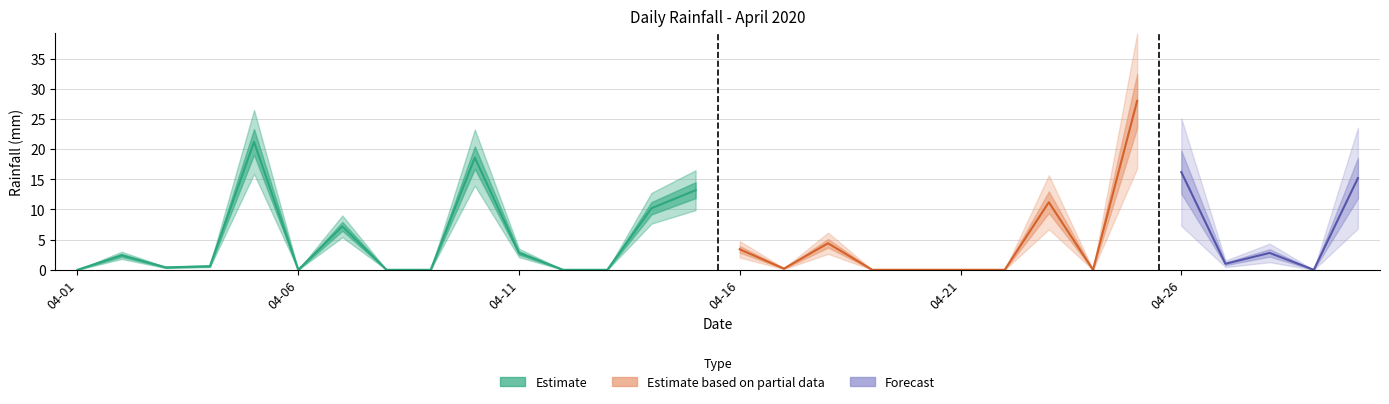

What is the difference between the values at 2020-04-05 and 2020-04-06?

21.2